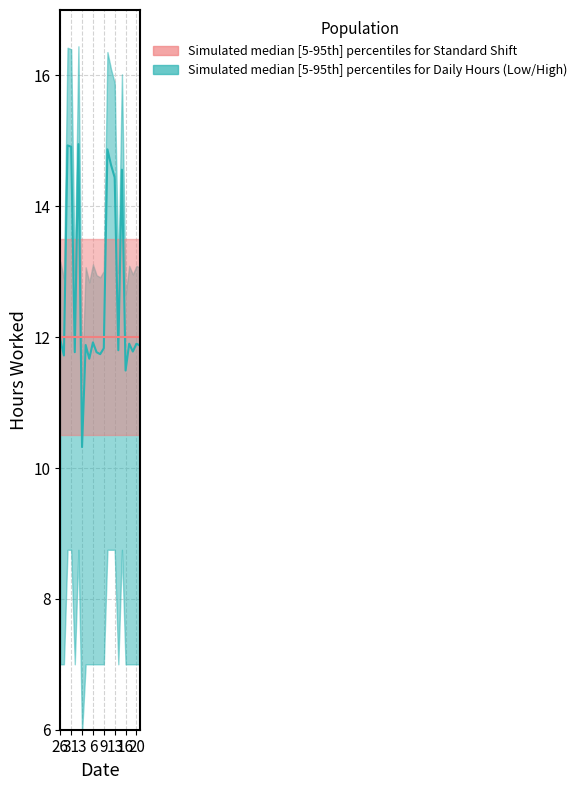

What are all the series names shown in the legend?

Simulated median [5-95th] percentiles for Daily Hours (Low/High), Simulated median [5-95th] percentiles for Standard Shift